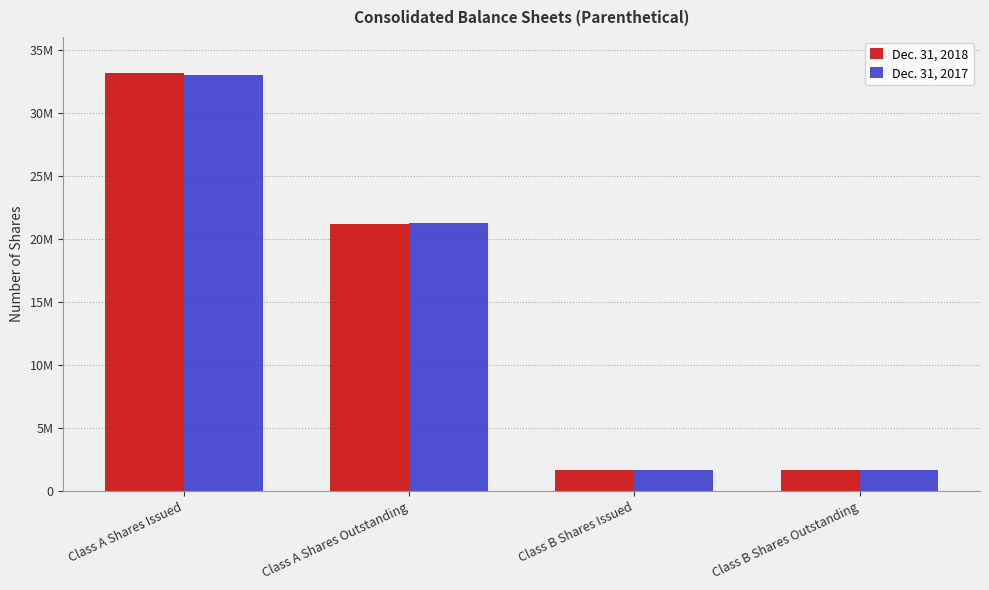

Which category has the lowest value in the Dec. 31, 2017 series?

Class B Shares Issued